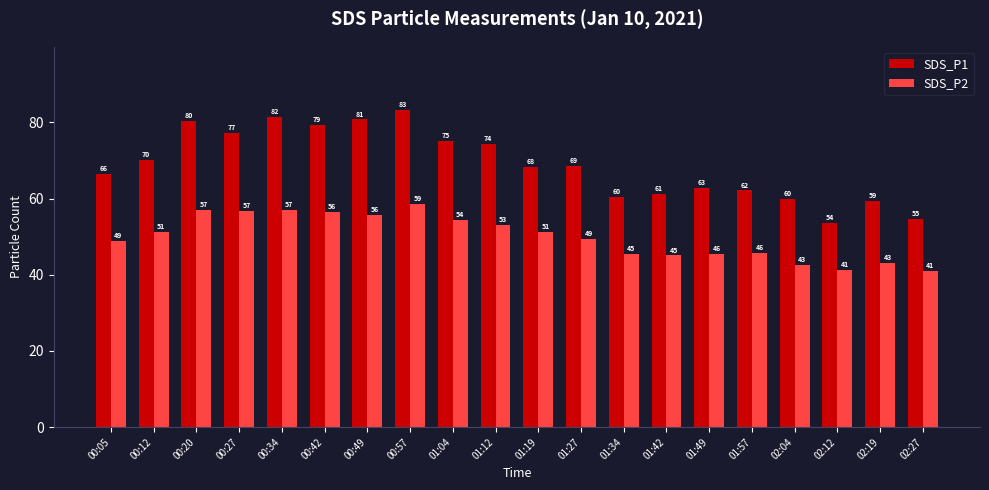

Is the value of SDS_P2 at 01:27 greater than the value of SDS_P1 at 01:12?

No